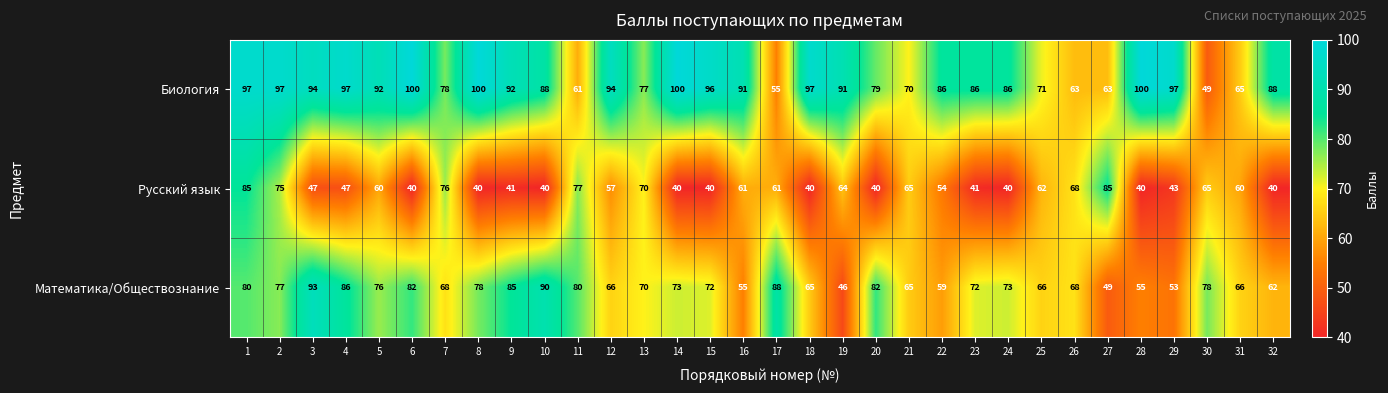

What is the sum of the Математика/Обществознание values at 4 and 29?

139